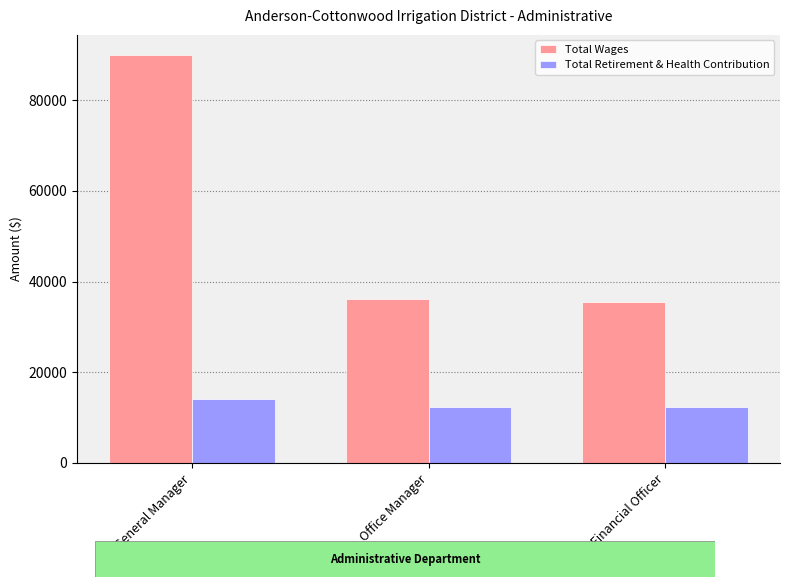

The Total Retirement & Health Contribution series shows 22144 at Chief Financial Officer. True or false?

False